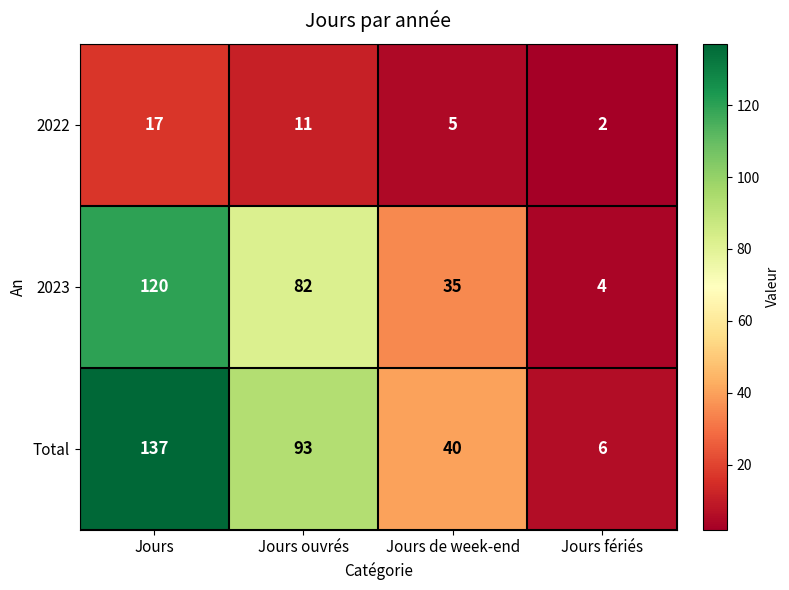

At which label does Total first exceed 93?

Jours